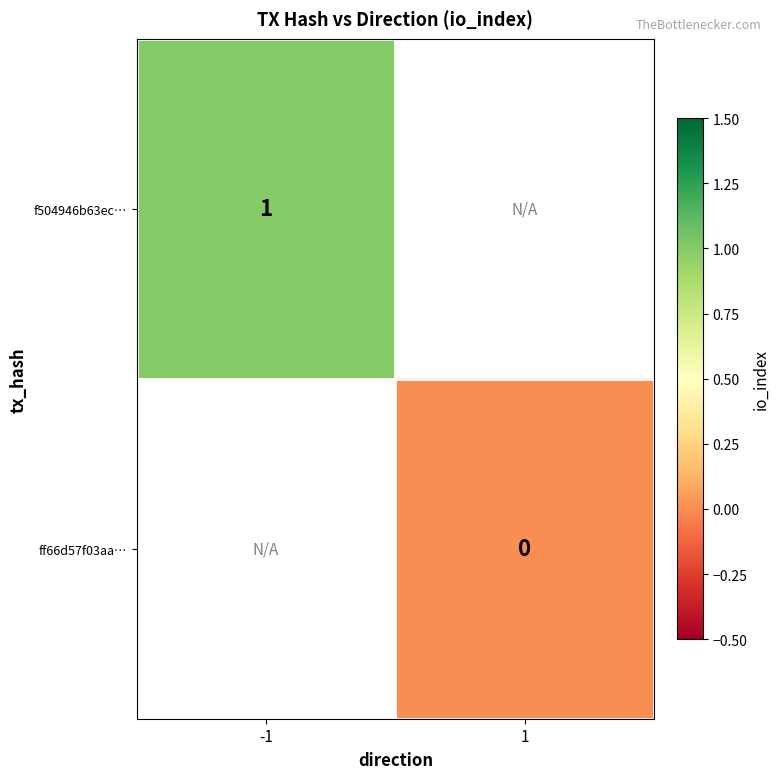

True or false: f504946b63ec… has a value of 1 at -1.

True